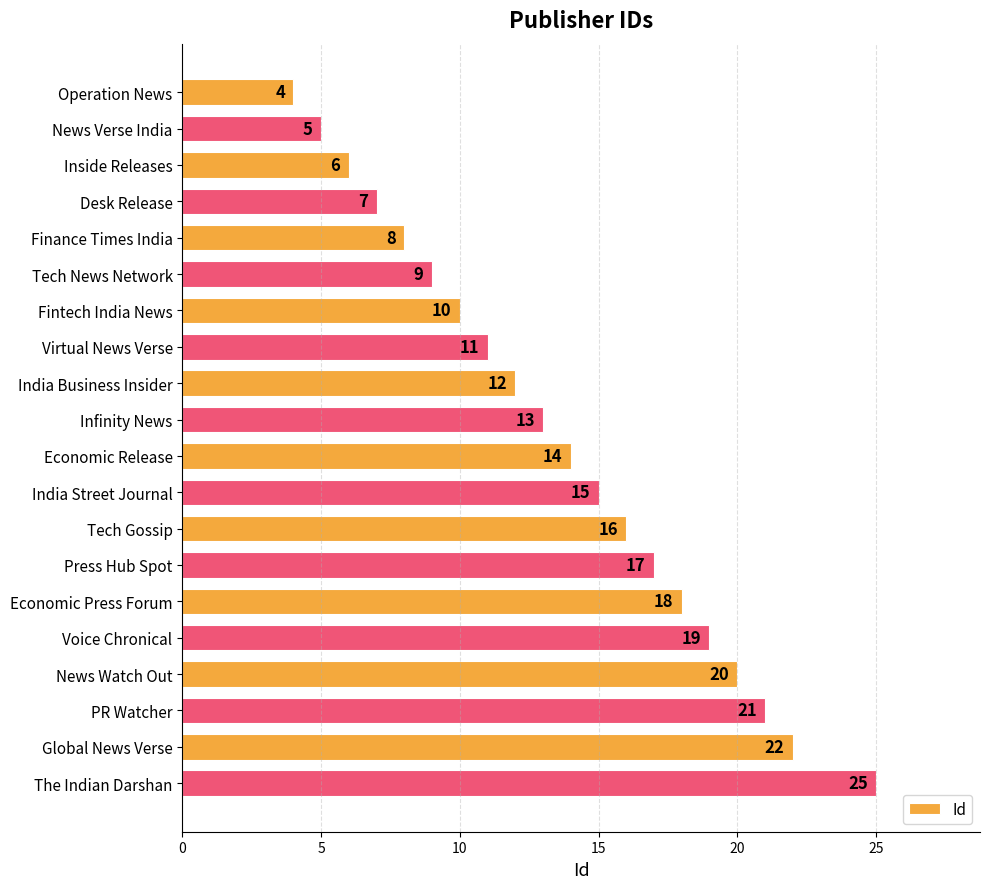

What is the change in value from India Street Journal to Voice Chronical?

+4